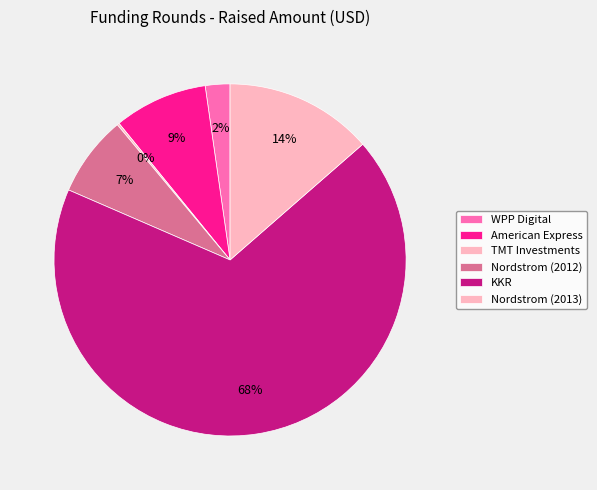

What is the ratio of the value at Nordstrom (2012) to the value at Nordstrom (2013)?

0.5